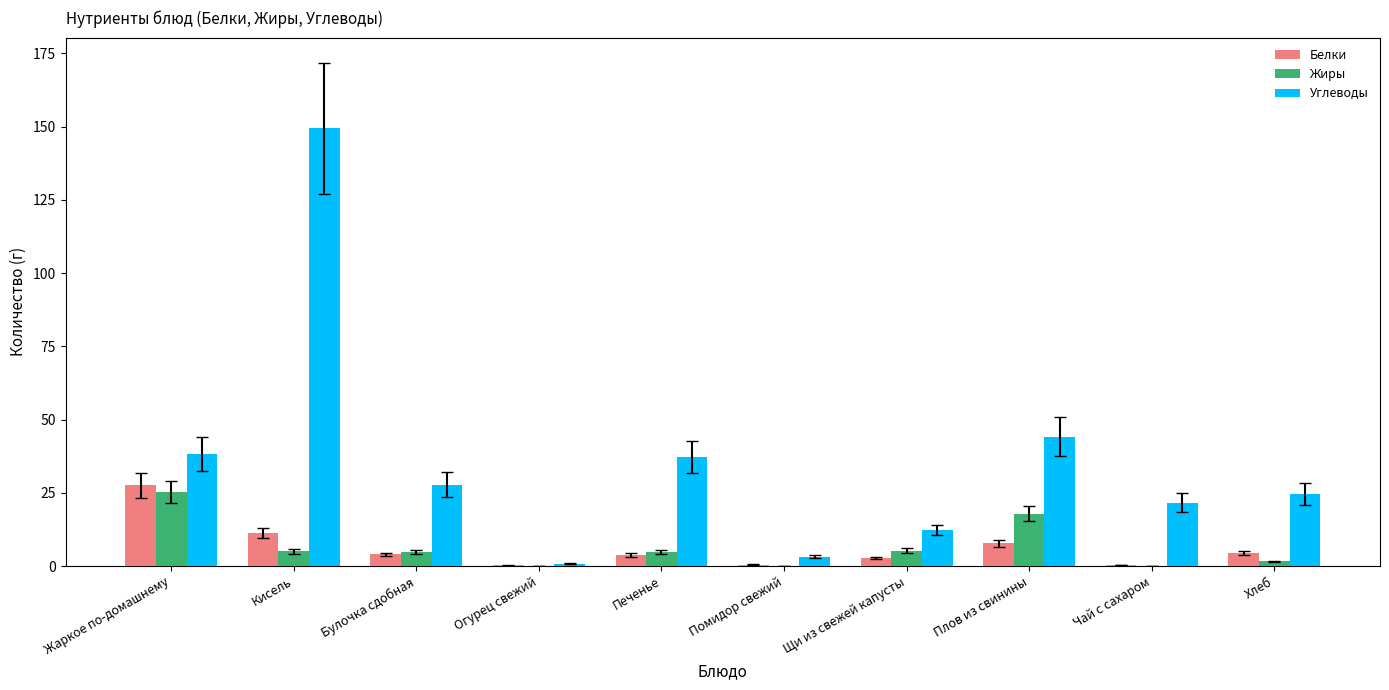

Are the bars horizontal?

No